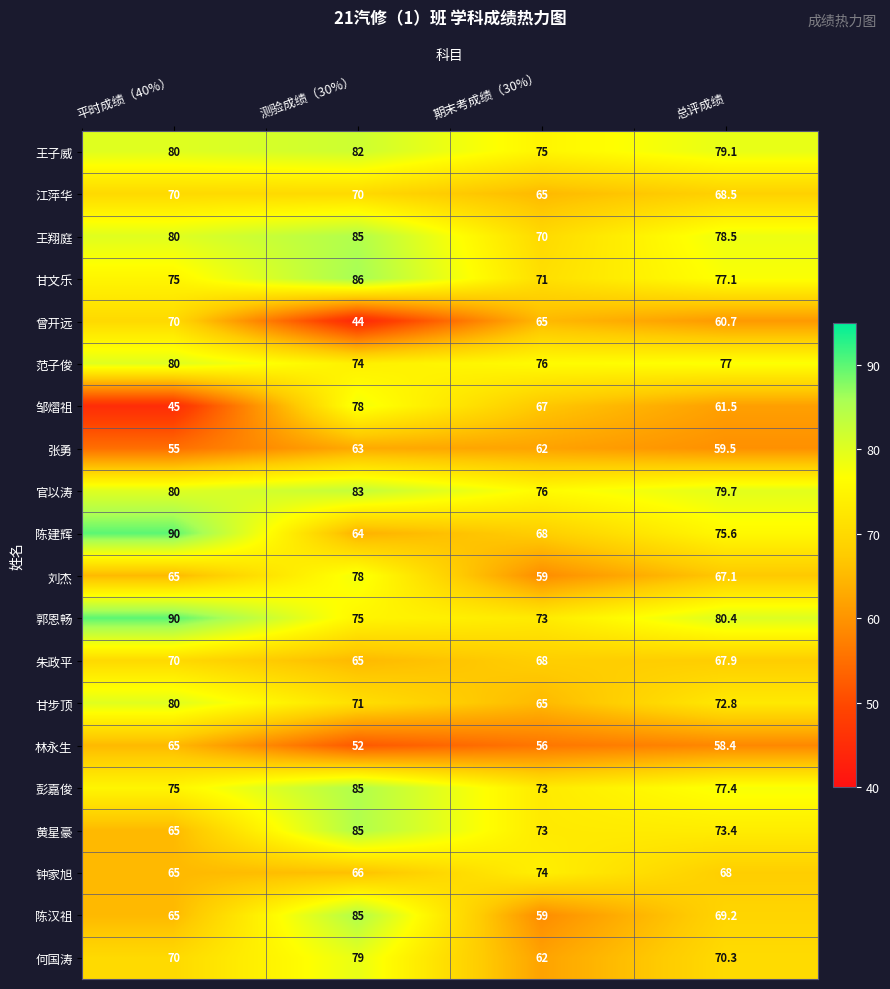

True or false: 何国涛 has a value of 70.3 at 总评成绩.

True